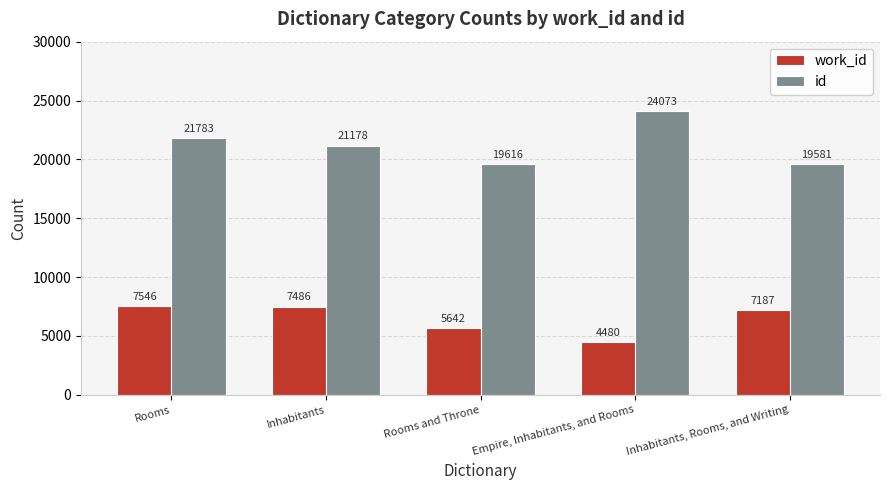

What are all the series names shown in the legend?

work_id, id